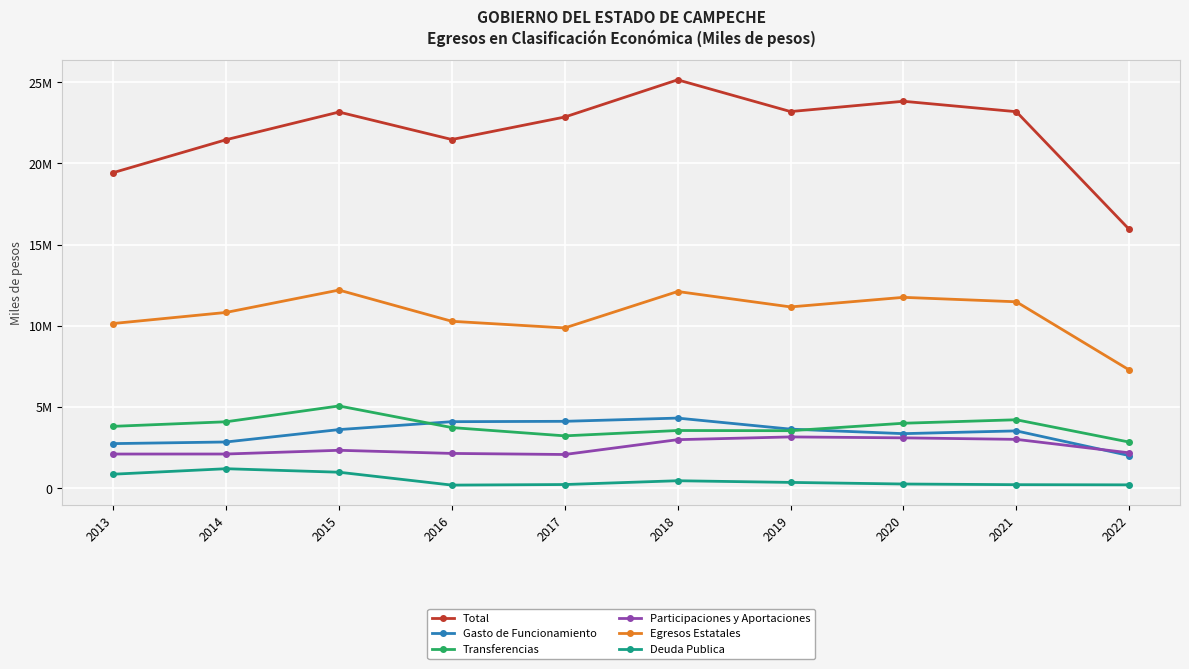

What are all the series names shown in the legend?

Total, Gasto de Funcionamiento, Transferencias, Participaciones y Aportaciones, Egresos Estatales, Deuda Publica